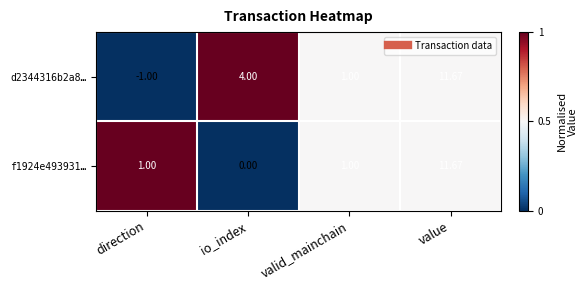

At which category is the sum across all series the highest?

value